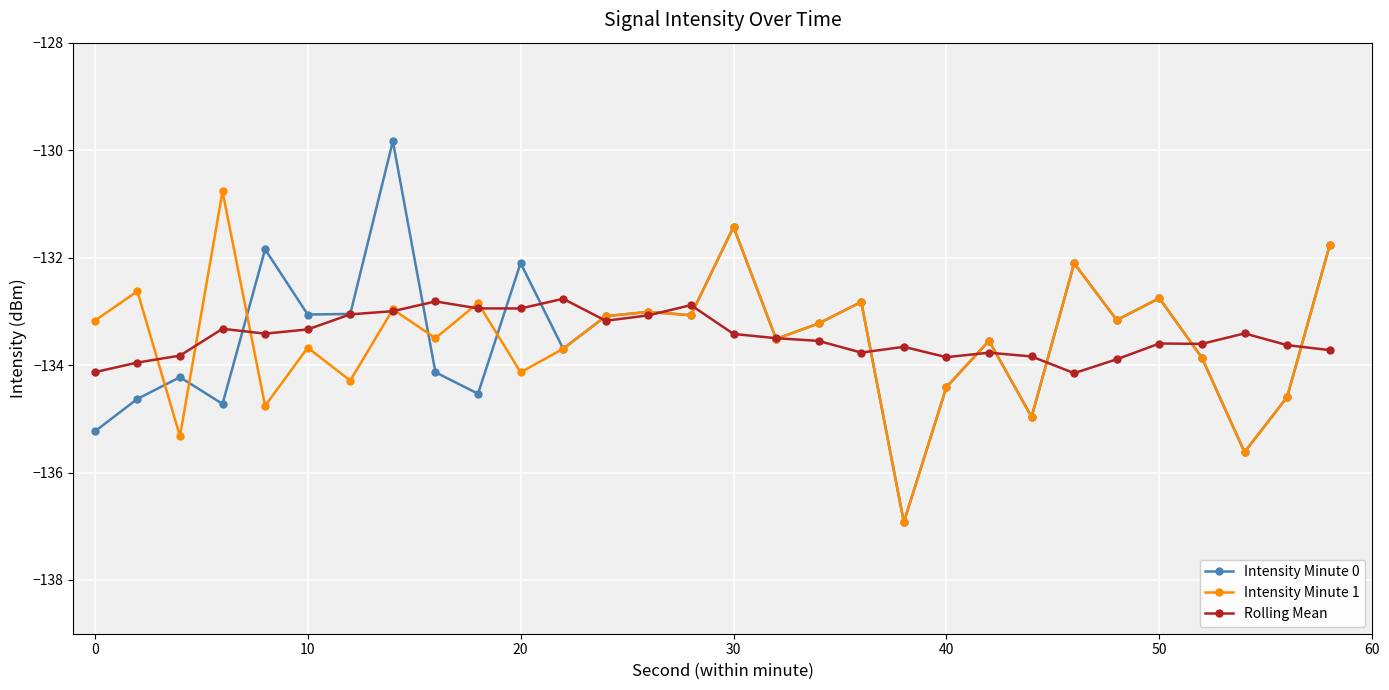

Which series has the largest range (max minus min)?

Intensity Minute 0